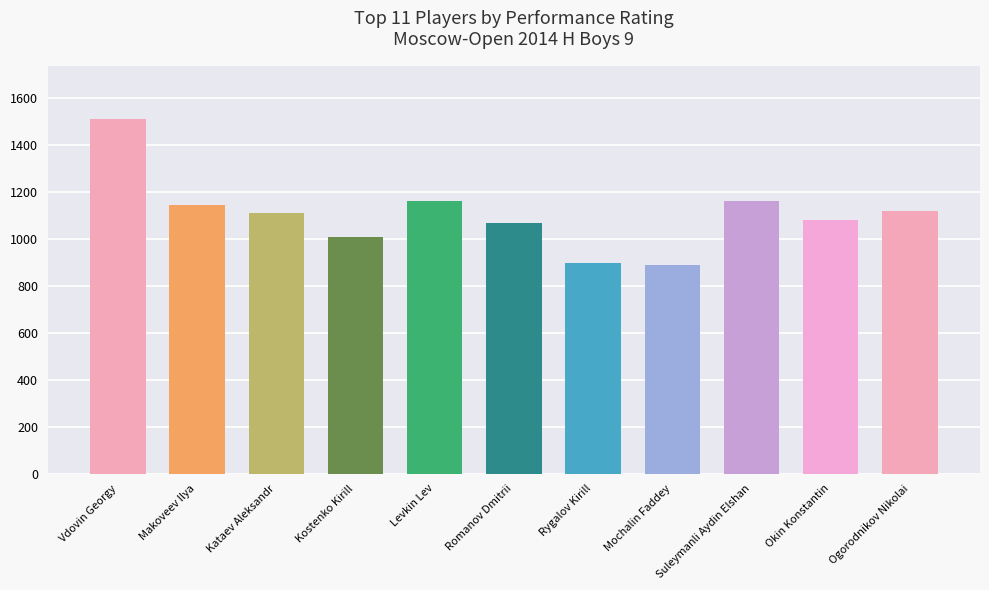

Which has a higher value, Kataev Aleksandr or Mochalin Faddey?

Kataev Aleksandr